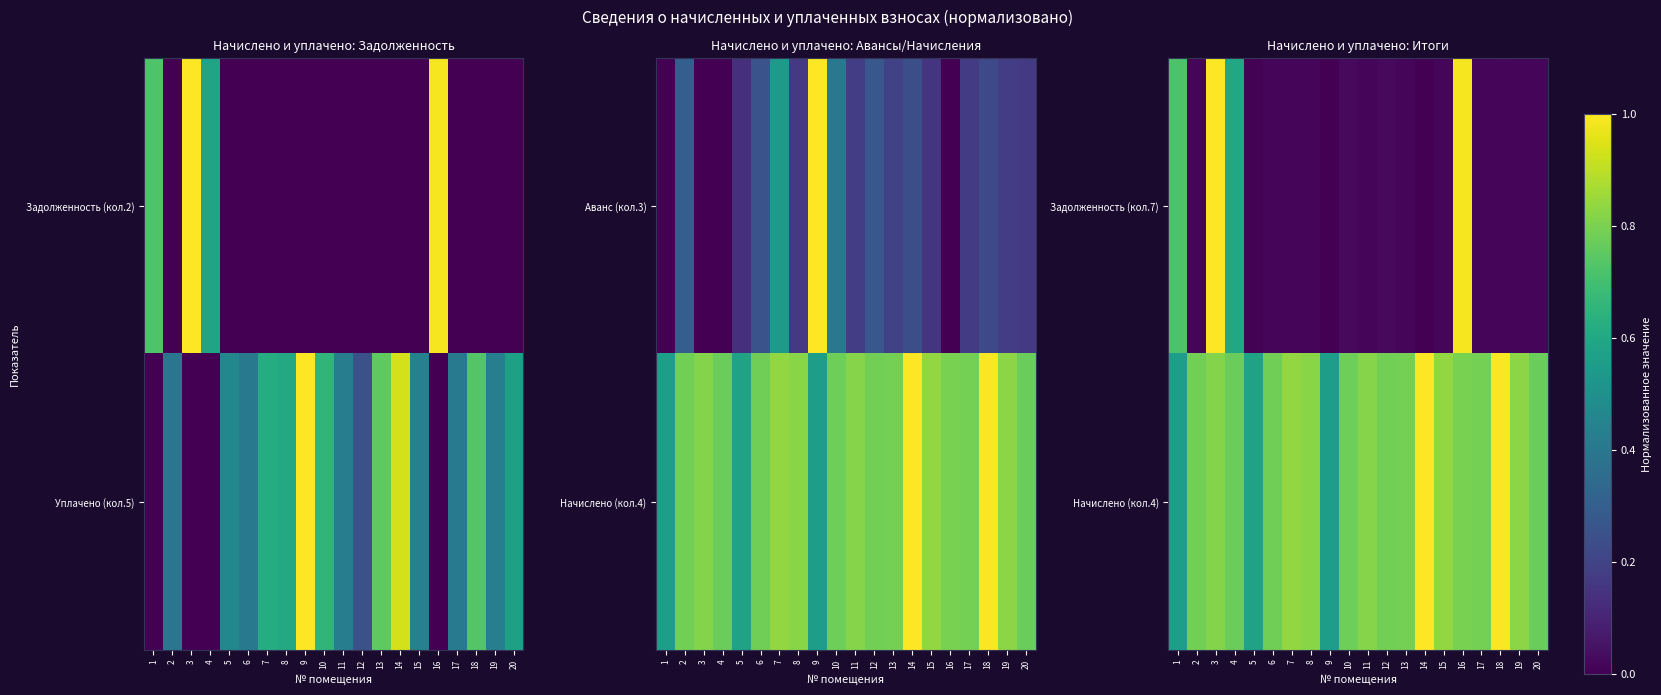

What is the approximate value of Начислено (кол.4) at 19?

0.8